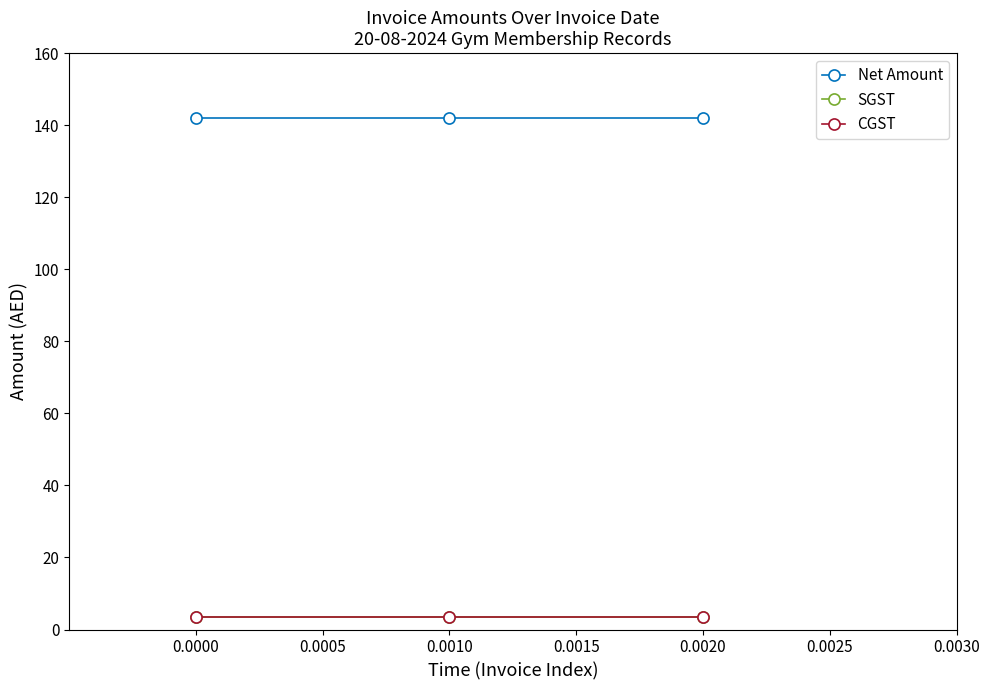

Which series has the largest total across all categories?

Net Amount